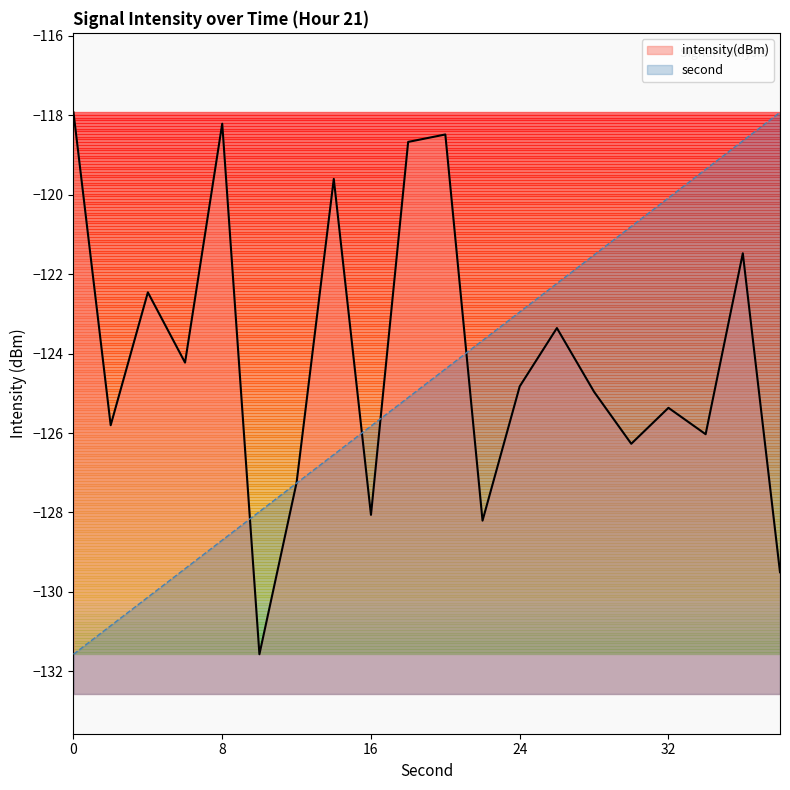

What is the average value of the intensity(dBm) series?

-124.1